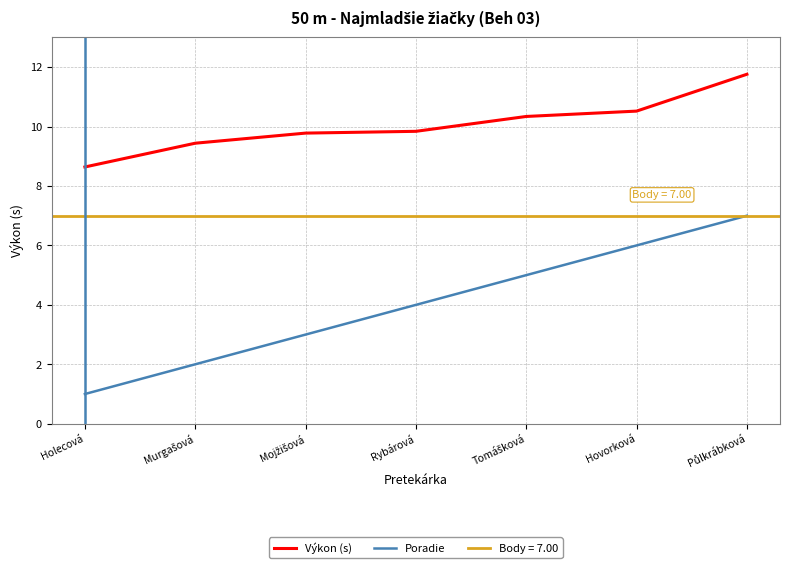

Where is Poradie nearest to the value 4?

Rybárová